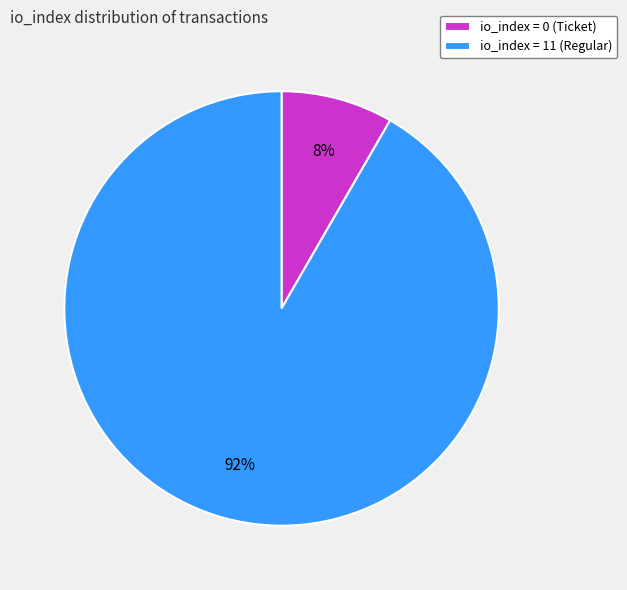

Which slice represents more than half of the pie?

io_index = 11 (Regular)